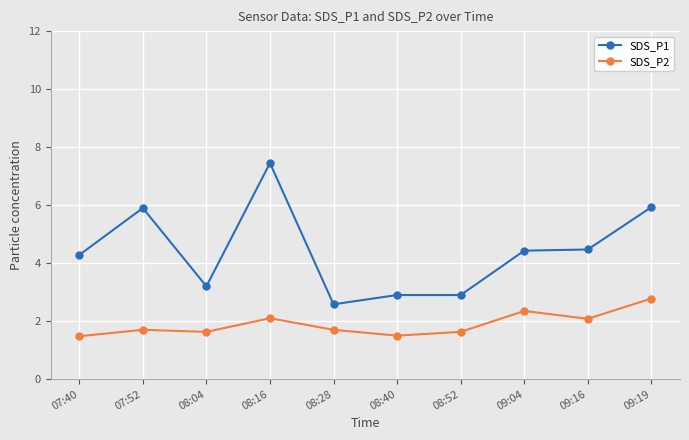

What is the difference between the maximum and minimum values in the SDS_P2 series?

1.3